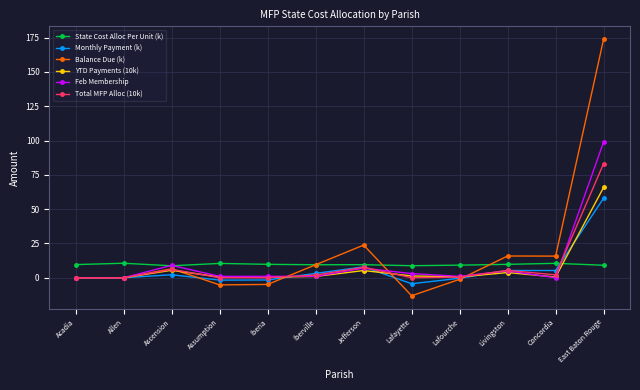

Where is Balance Due (k) nearest to the value 80?

Jefferson